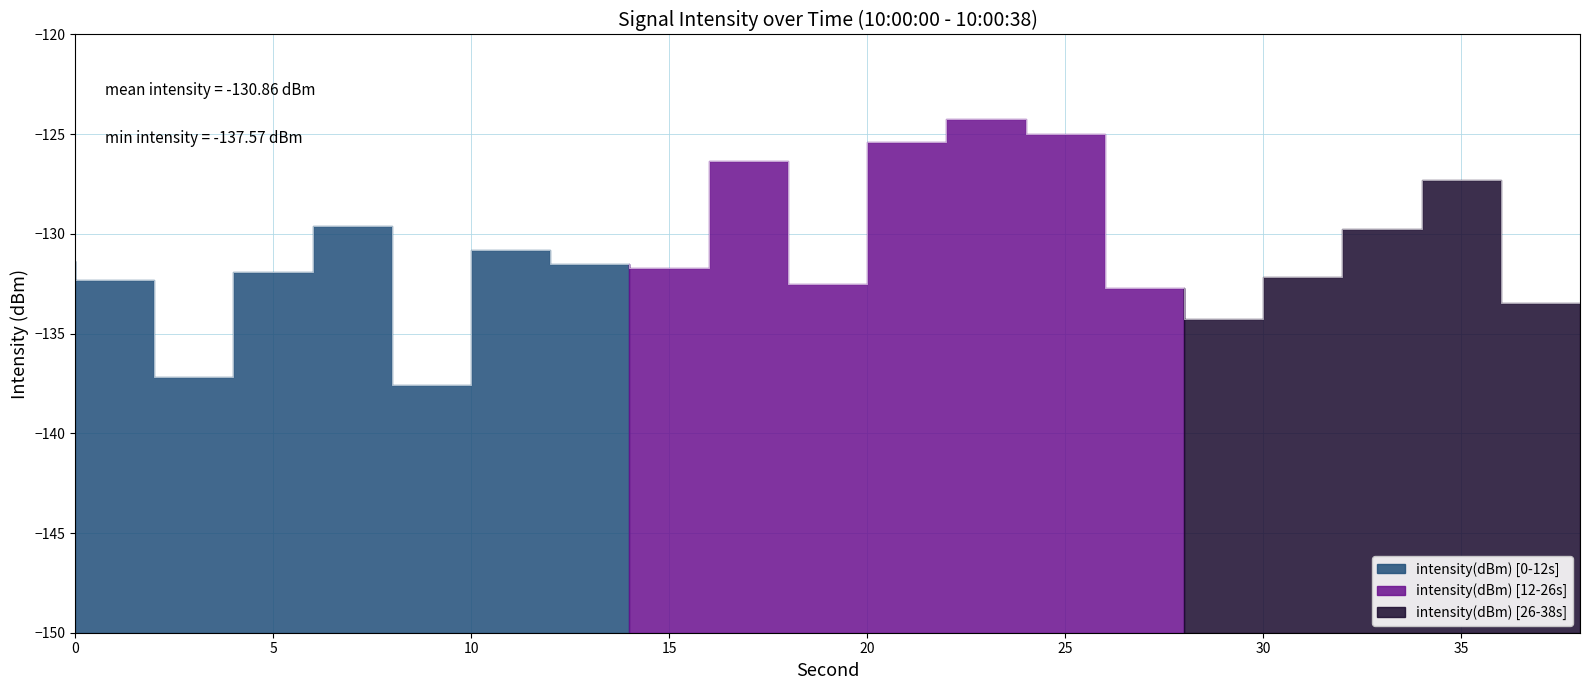

Reading right to left, list all the values displayed in this chart.

38=-133.5	36=-127.3	34=-129.7	32=-132.1	30=-134.3	28=-132.7	26=-125.0	24=-124.2	22=-125.4	20=-132.5	18=-126.3	16=-131.7	14=-131.5	12=-130.8	10=-137.6	8=-129.6	6=-131.9	4=-137.2	2=-132.3	0=-131.4